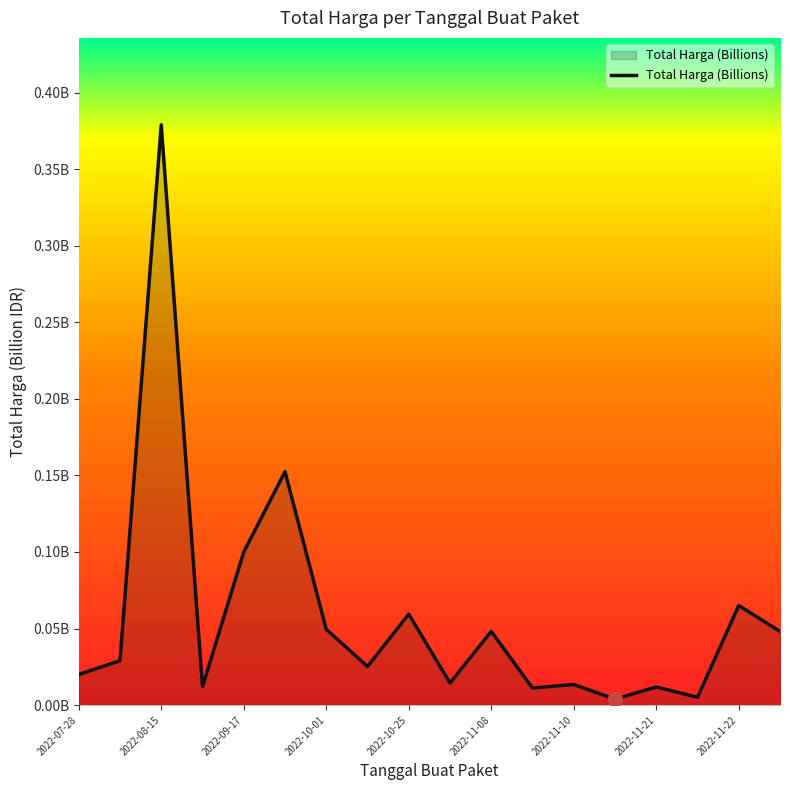

How many points are lower than both their immediate neighbors (excluding endpoints)?

6